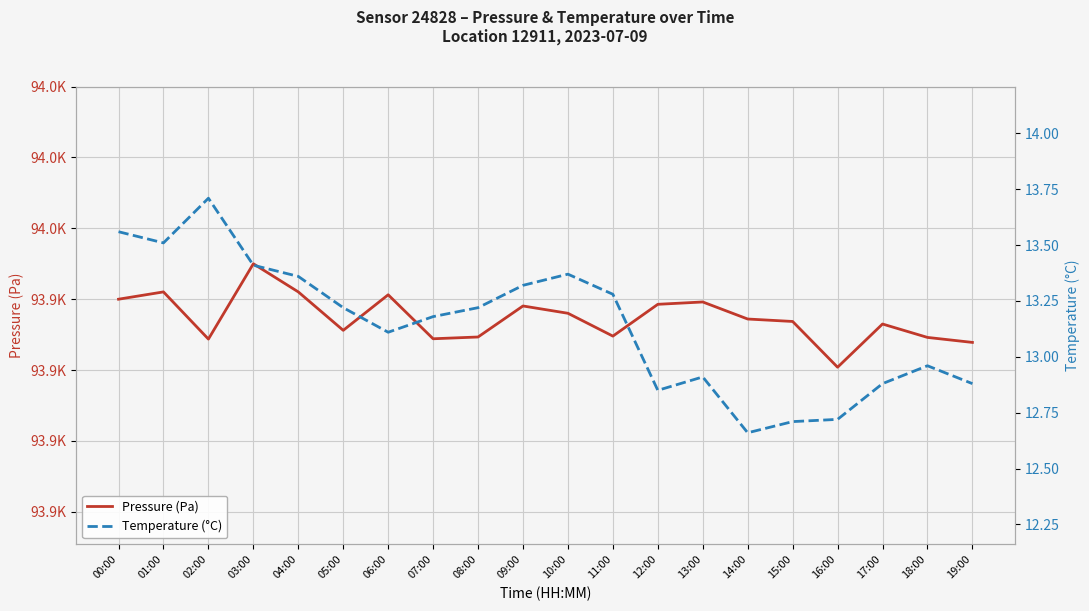

Reading left to right, list all the values displayed in this chart.

Pressure (Pa): 00:00=93940.0	01:00=93942.1	02:00=93928.8	03:00=93950.0	04:00=93942.1	05:00=93931.2	06:00=93941.2	07:00=93928.8	08:00=93929.3	09:00=93938.1	10:00=93936.0	11:00=93929.6	12:00=93938.6	13:00=93939.2	14:00=93934.4	15:00=93933.7	16:00=93920.8	17:00=93933.0	18:00=93929.2	19:00=93927.8
Temperature (°C): 00:00=13.6	01:00=13.5	02:00=13.7	03:00=13.4	04:00=13.4	05:00=13.2	06:00=13.1	07:00=13.2	08:00=13.2	09:00=13.3	10:00=13.4	11:00=13.3	12:00=12.8	13:00=12.9	14:00=12.7	15:00=12.7	16:00=12.7	17:00=12.9	18:00=13.0	19:00=12.9